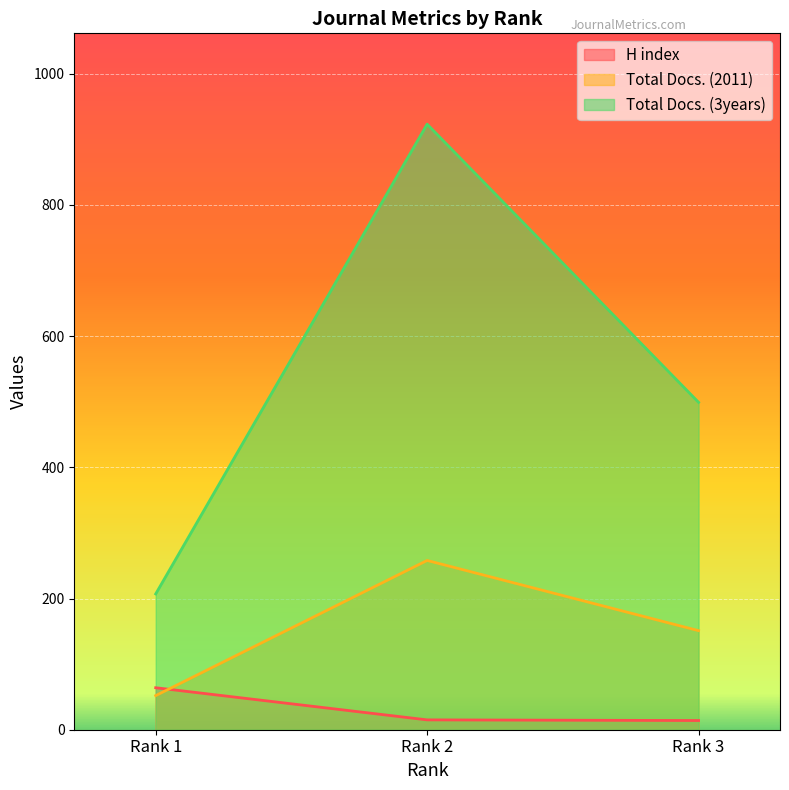

Reading left to right, transcribe all the data shown in this chart.

H index: Rank 1=64	Rank 2=15	Rank 3=14
Total Docs. (2011): Rank 1=52	Rank 2=258	Rank 3=151
Total Docs. (3years): Rank 1=207	Rank 2=923	Rank 3=499